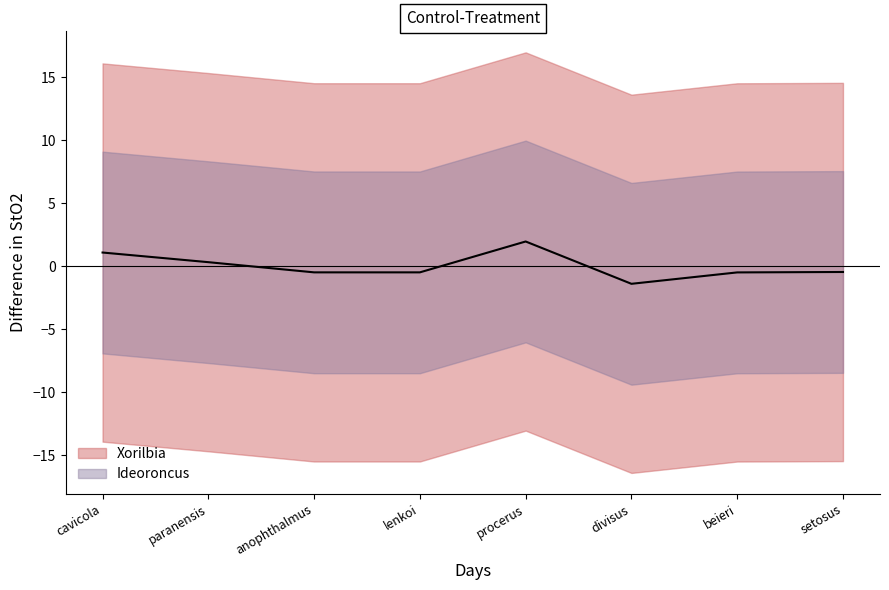

The chart shows a value of -1.4 at divisus. True or false?

True